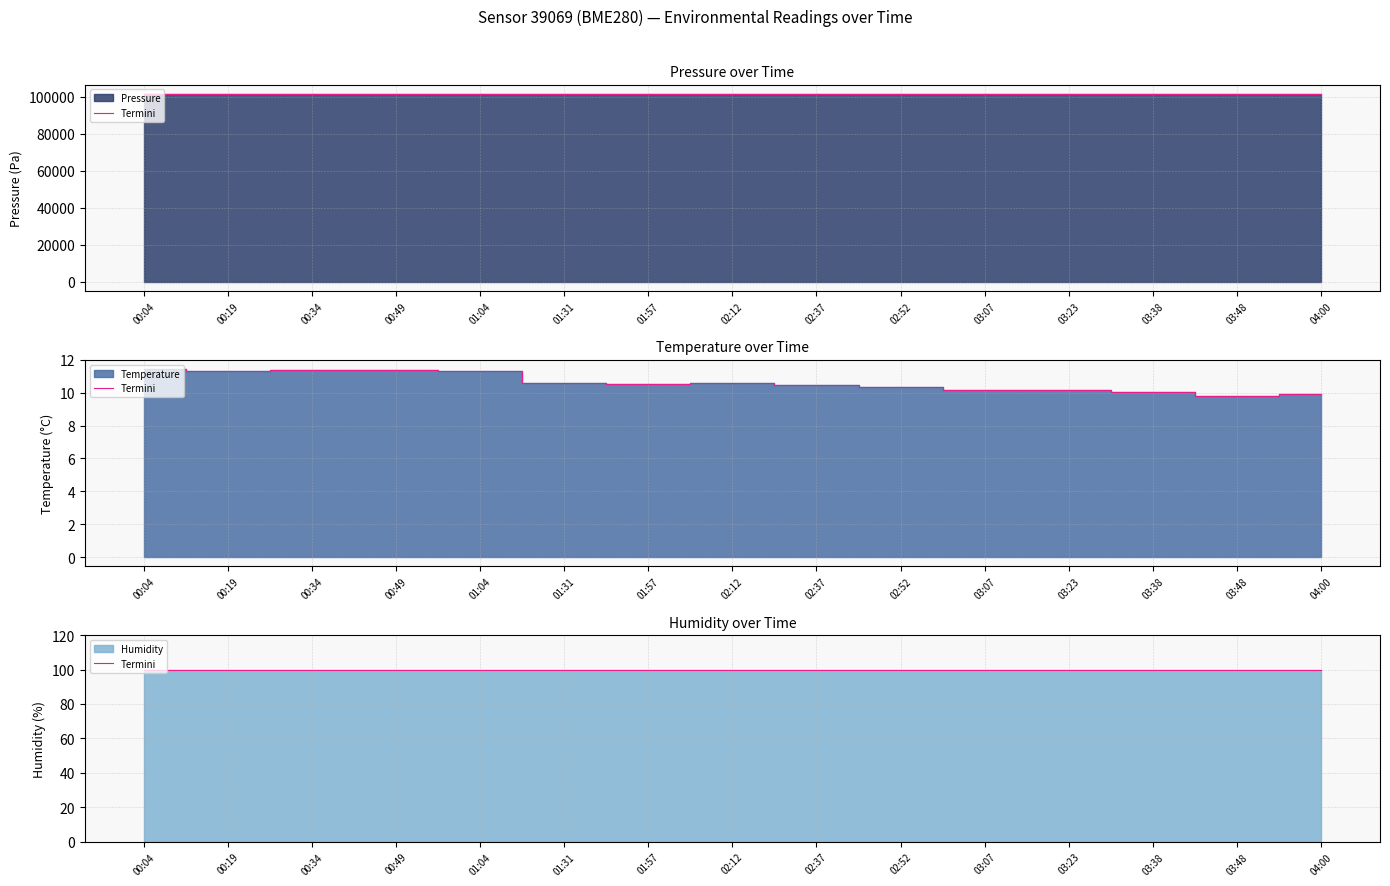

What is the sum of all Temperature values?

159.4